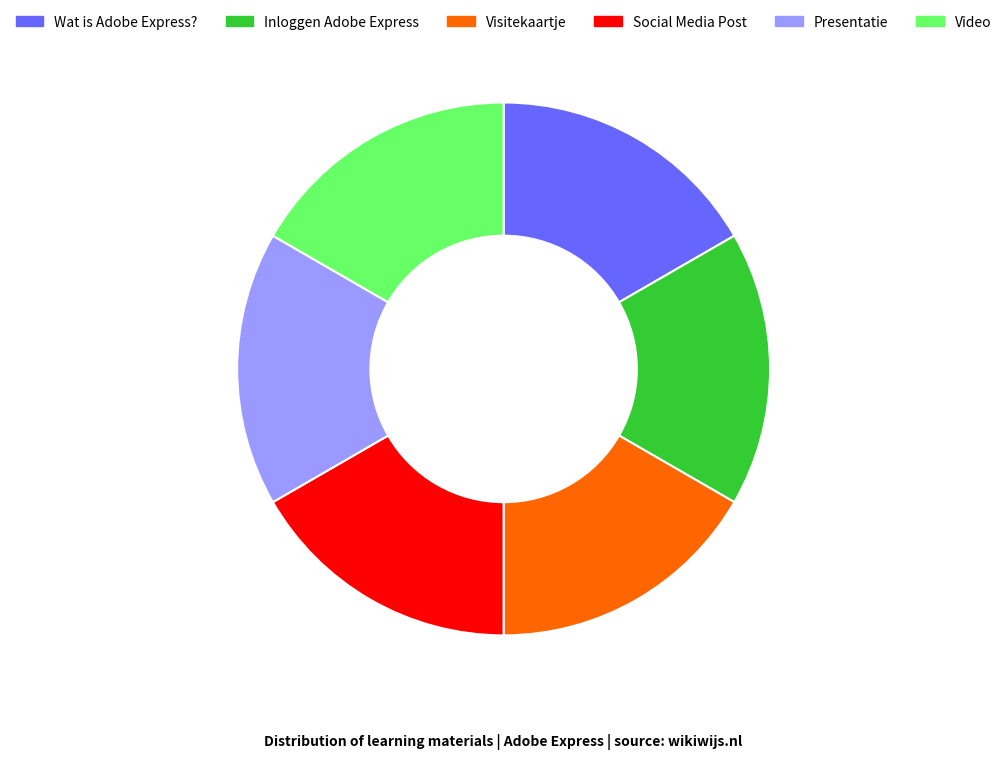

How many segments does this pie chart have?

6